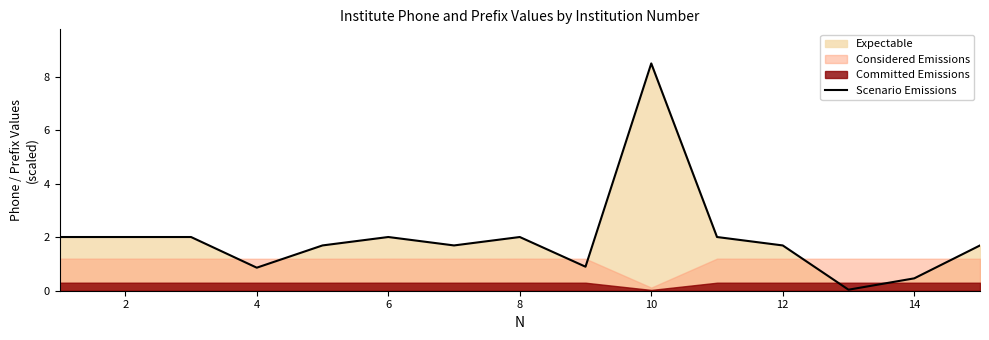

What is the maximum value for Scenario Emissions?

8.5